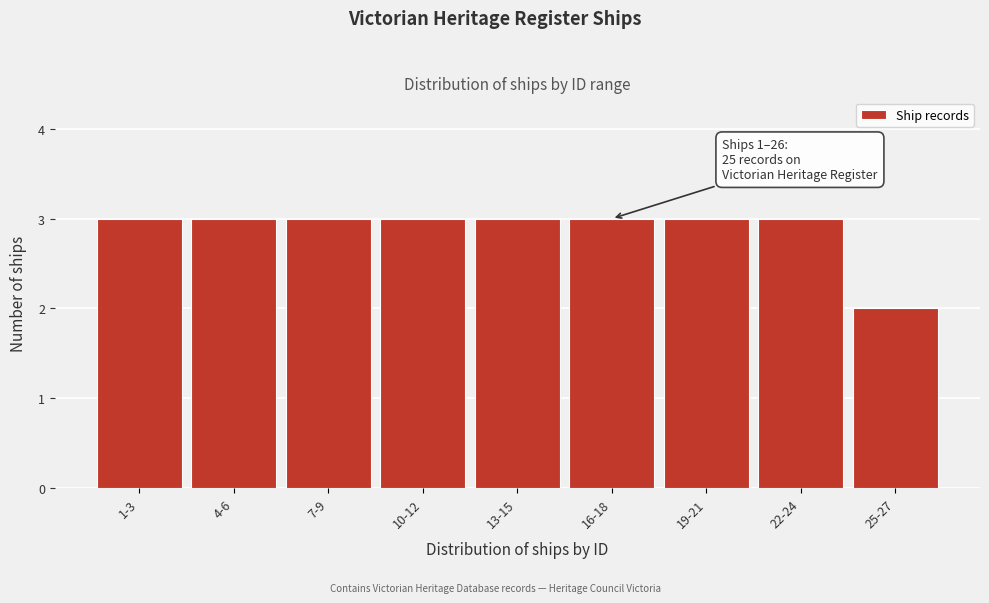

Reading right to left, what are all the values shown in this chart?

2	3	3	3	3	3	3	3	3